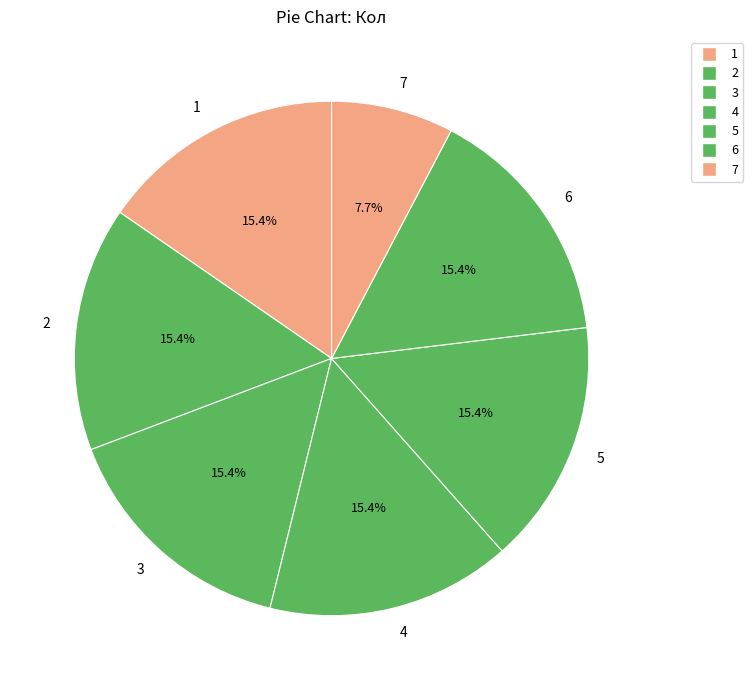

Count the number of slices in the pie.

7